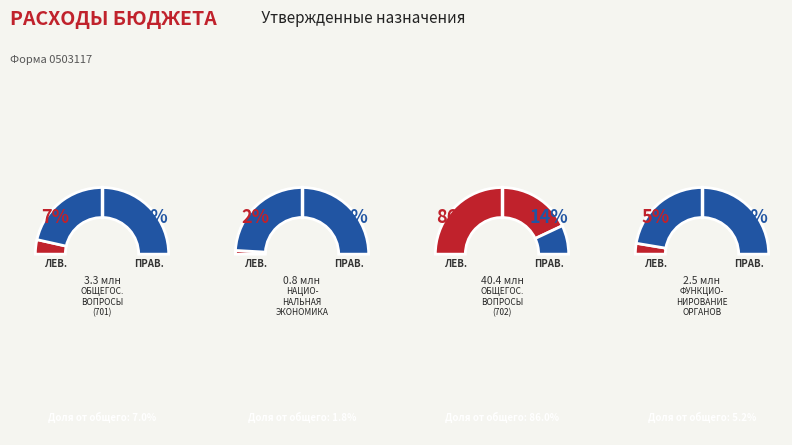

How many slices are in this pie chart?

4